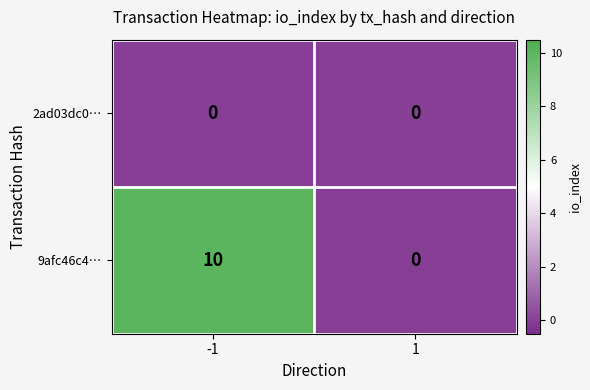

List the series in order of their overall mean, lowest first.

2ad03dc0…, 9afc46c4…